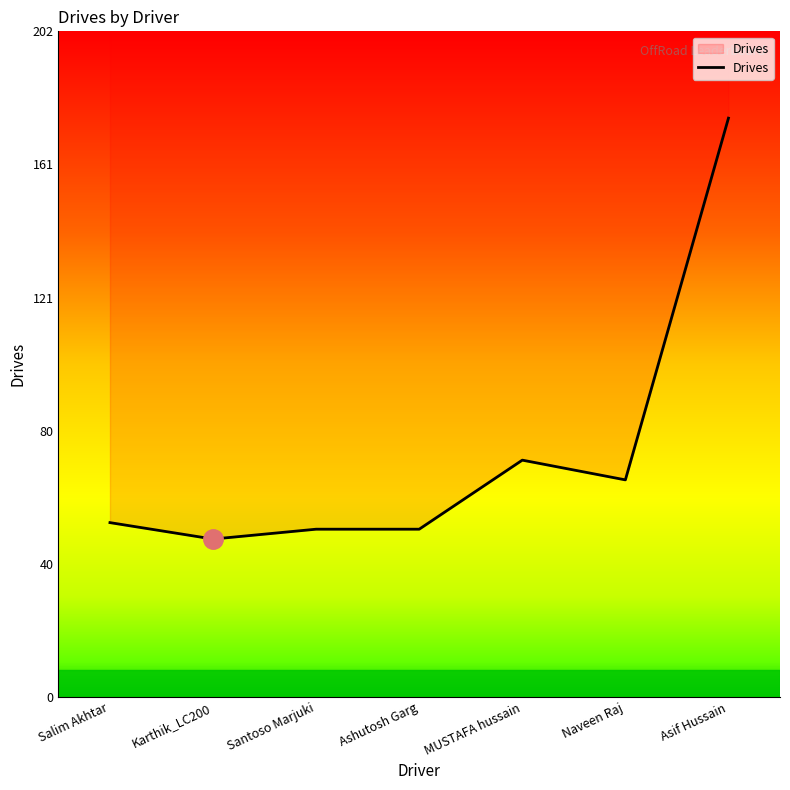

Is this an area chart (filled region under the line)?

No